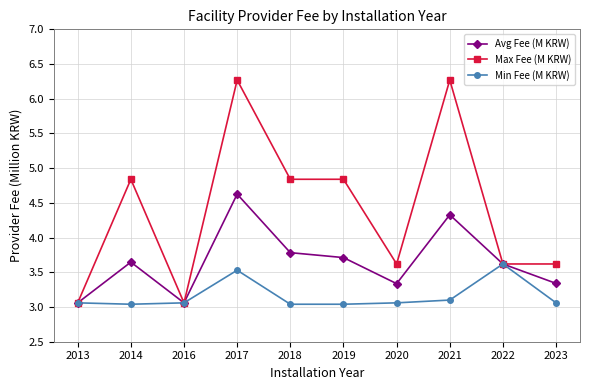

What are all the series names shown in the legend?

Avg Fee (M KRW), Max Fee (M KRW), Min Fee (M KRW)